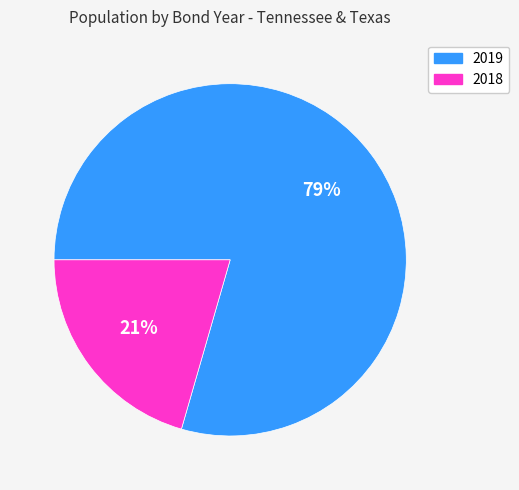

To the nearest percent, what is the combined percentage of 2019 and 2018?

100%